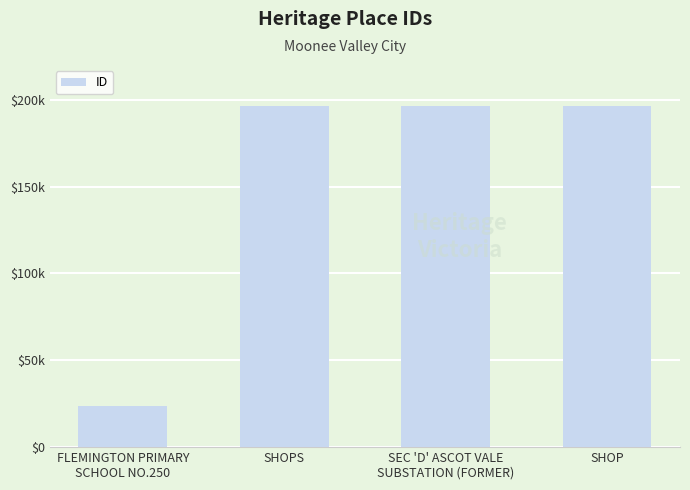

Reading left to right, extract all data points from this chart.

FLEMINGTON PRIMARY
SCHOOL NO.250=23895	SHOPS=196232	SEC 'D' ASCOT VALE
SUBSTATION (FORMER)=196244	SHOP=196295